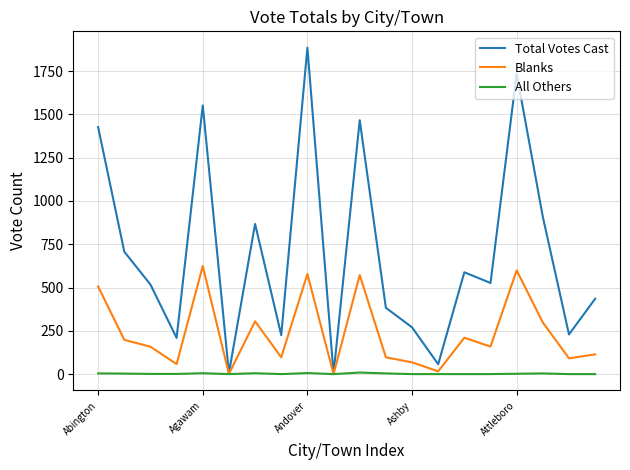

Which series has the widest spread of values?

Total Votes Cast